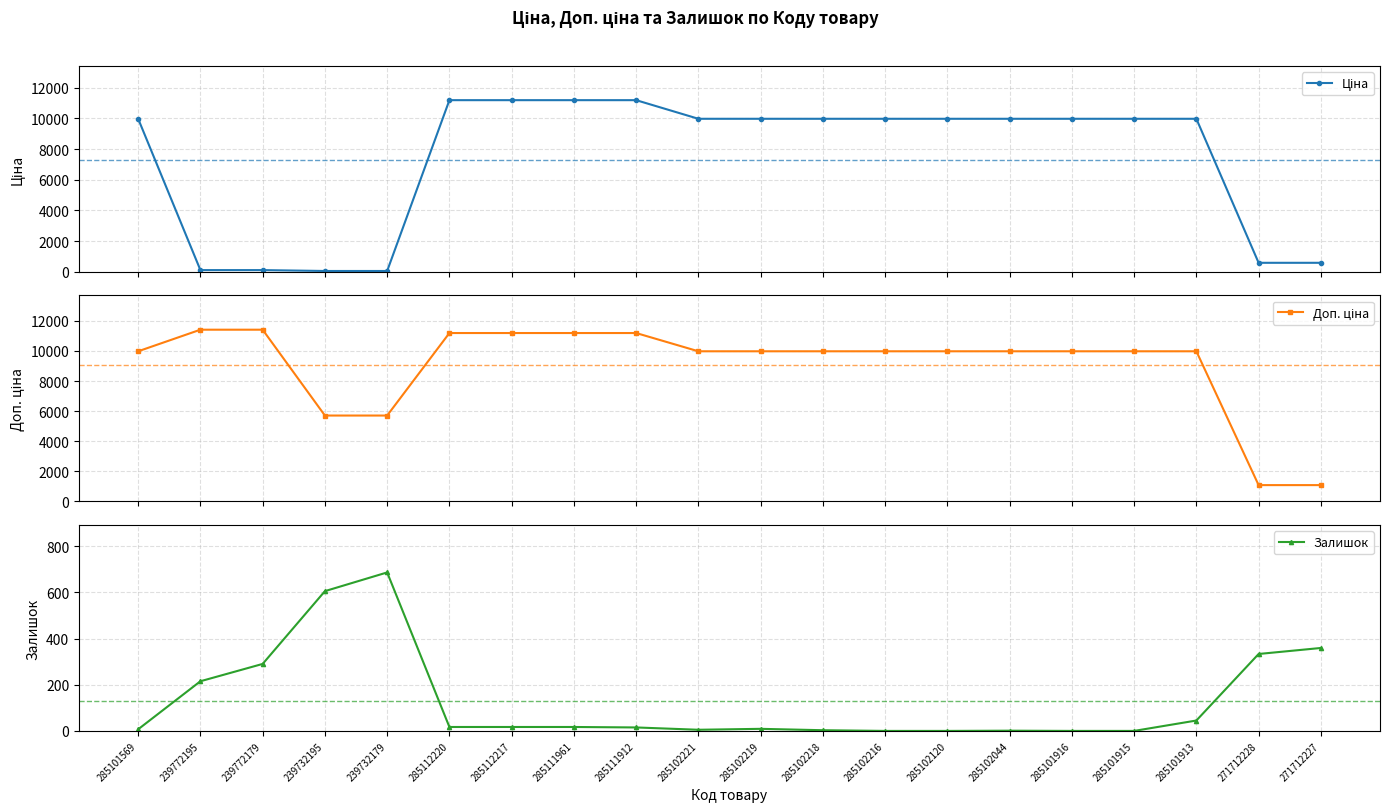

Does the chart have visible grid lines?

Yes